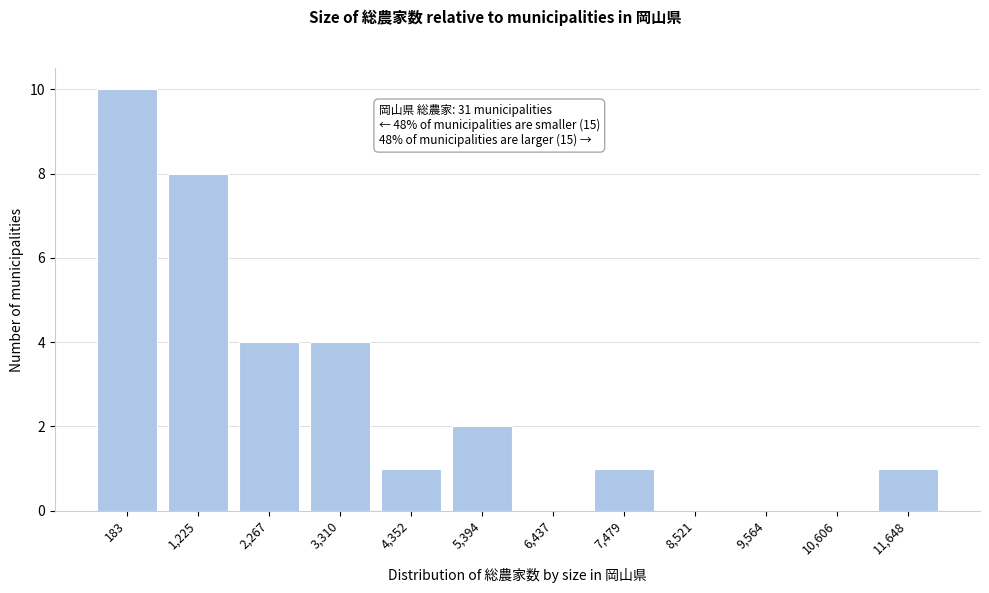

Reading left to right, transcribe all the data shown in this chart.

183=10	1,225=8	2,267=4	3,310=4	4,352=1	5,394=2	6,437=0	7,479=1	8,521=0	9,564=0	10,606=0	11,648=1